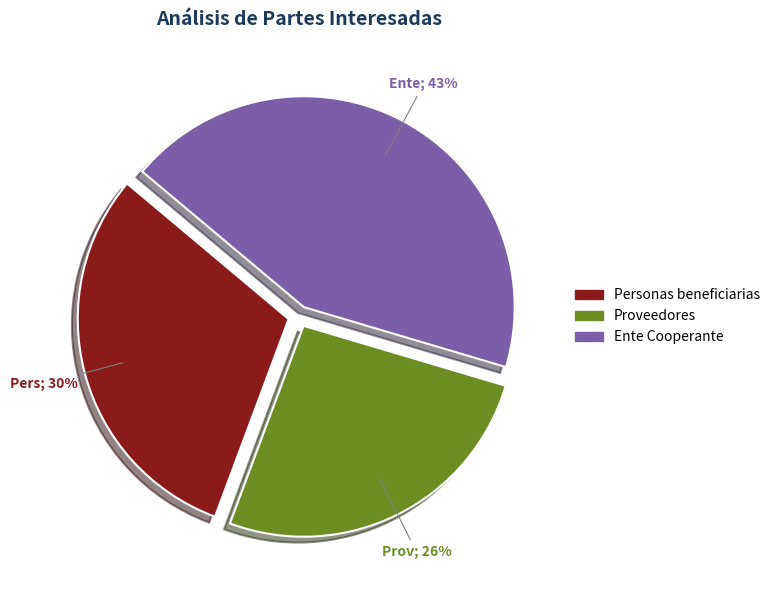

Is there any slice that represents more than half of the pie?

No